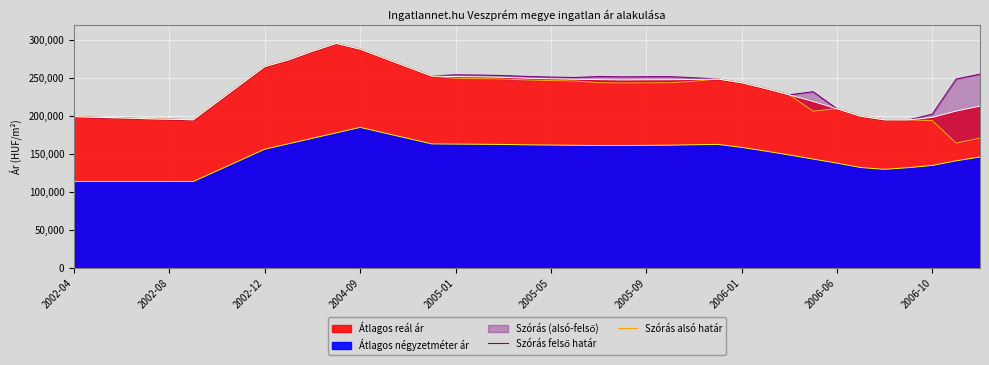

The value of Szórás felső határ at 26 is 433069. True or false?

False